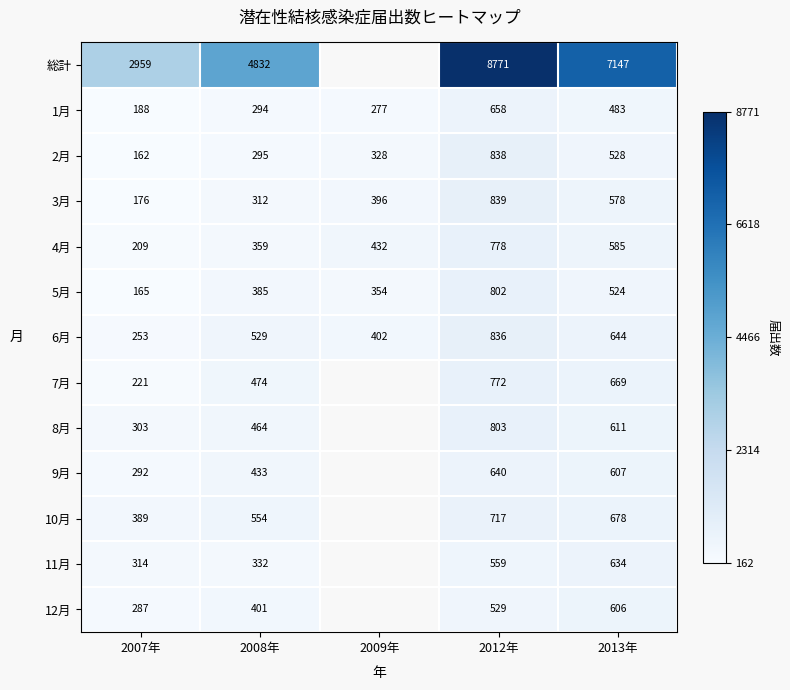

Is it true that 10月 equals 311.7 at 2008年?

False